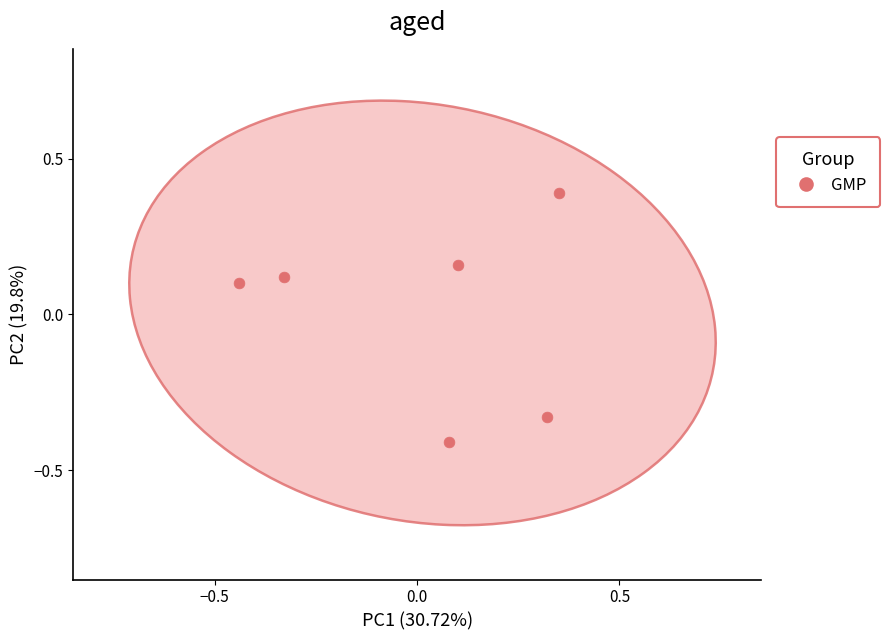

What is the range of Y values (max minus min)?

0.8